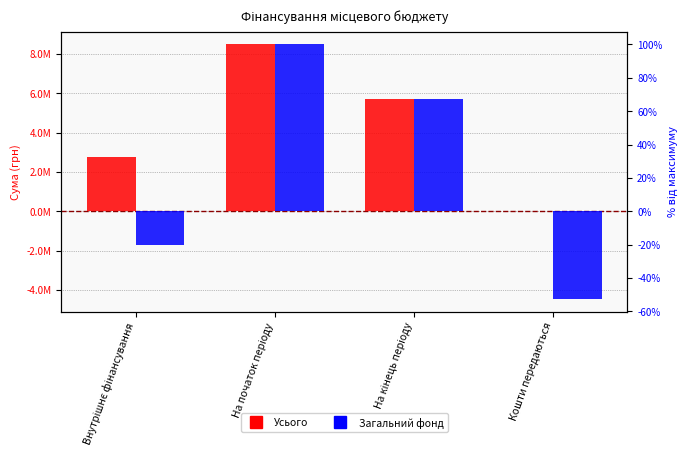

Which series has the widest spread of values?

Загальний фонд